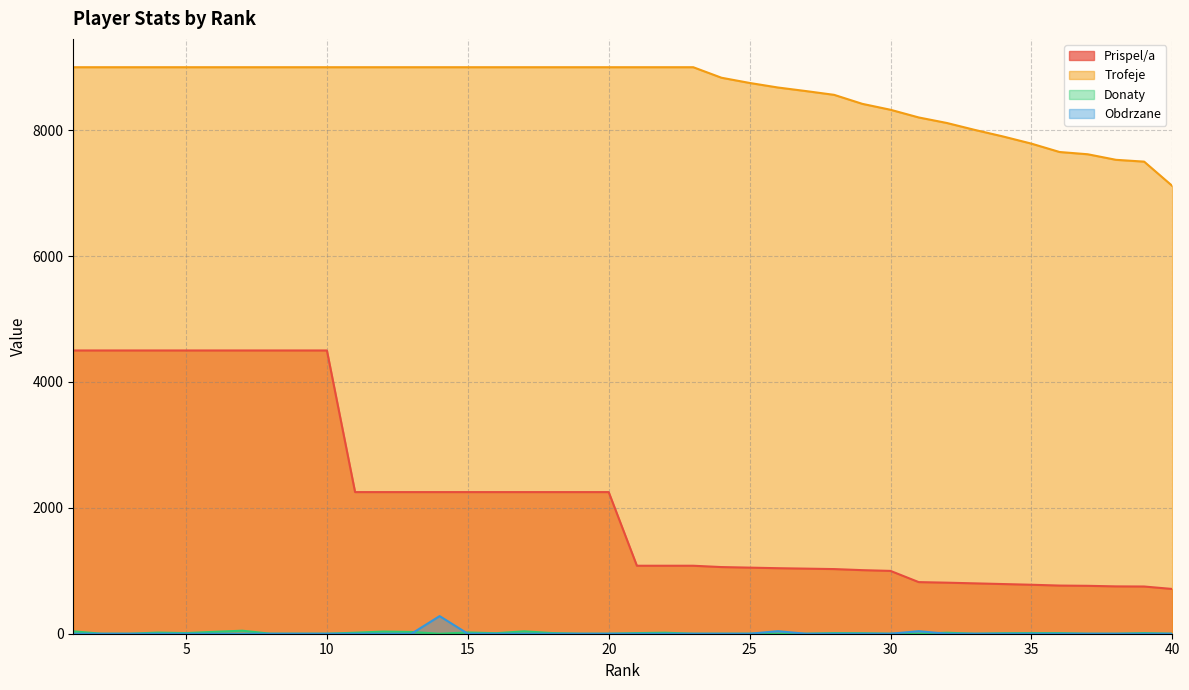

True or false: Donaty and Trofeje intersect in this chart.

False